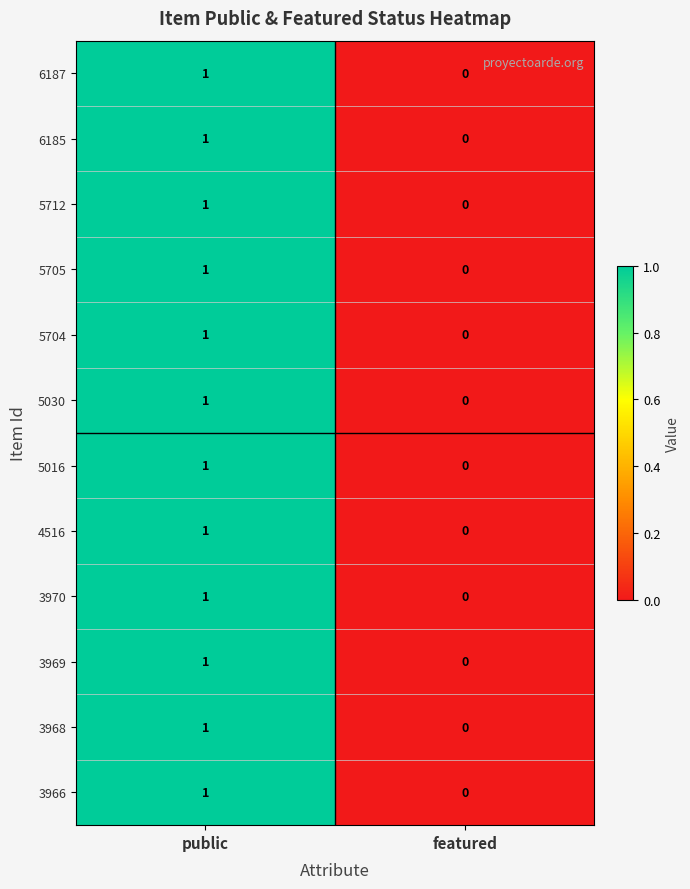

Is the value of 3968 at public greater than the value of 5712 at featured?

Yes